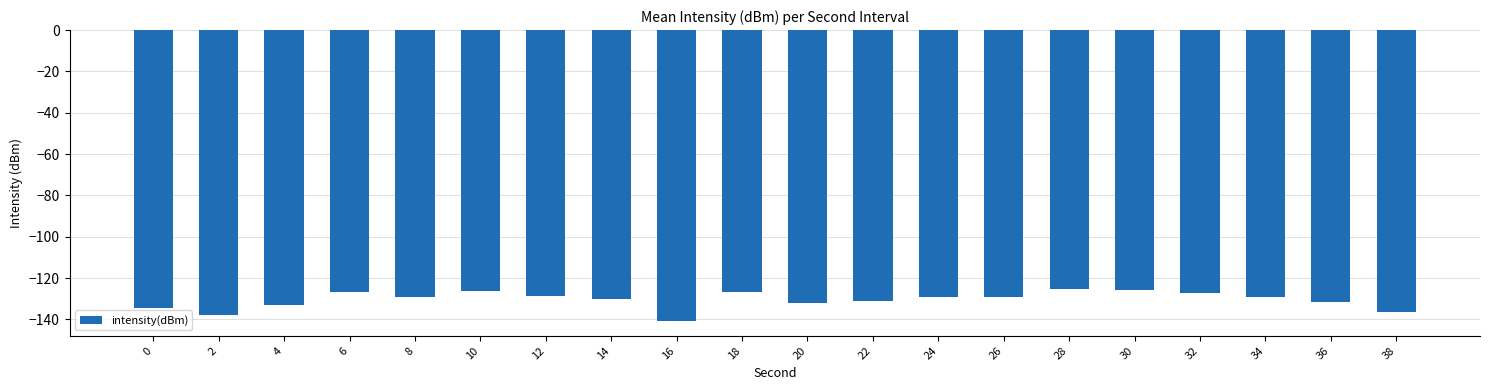

The value at 20 is -132.2. True or false?

True